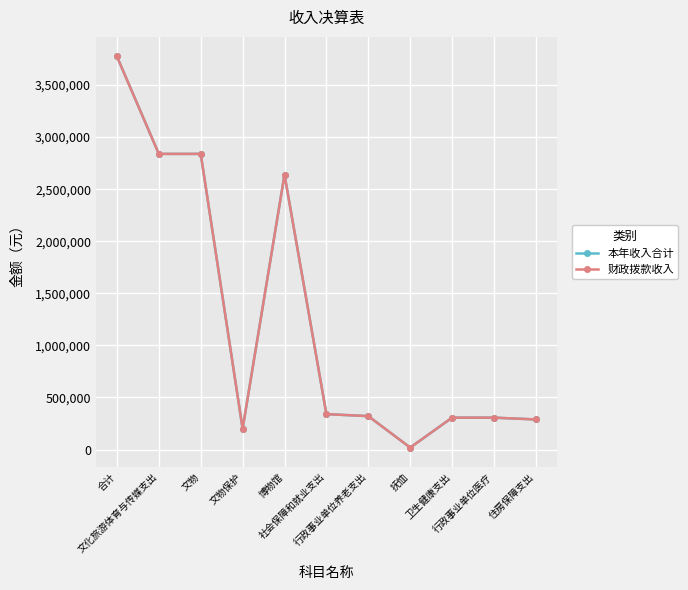

Reading left to right, what are all the values shown in this chart?

本年收入合计: 合计=3774276.1	文化旅游体育与传媒支出=2838702.8	文物=2838702.8	文物保护=200000.0	博物馆=2638702.8	社会保障和就业支出=340144.5	行政事业单位养老支出=320980.5	抚恤=19164.0	卫生健康支出=306316.9	行政事业单位医疗=306316.9	住房保障支出=289112.0
财政拨款收入: 合计=3774276.1	文化旅游体育与传媒支出=2838702.8	文物=2838702.8	文物保护=200000.0	博物馆=2638702.8	社会保障和就业支出=340144.5	行政事业单位养老支出=320980.5	抚恤=19164.0	卫生健康支出=306316.9	行政事业单位医疗=306316.9	住房保障支出=289112.0